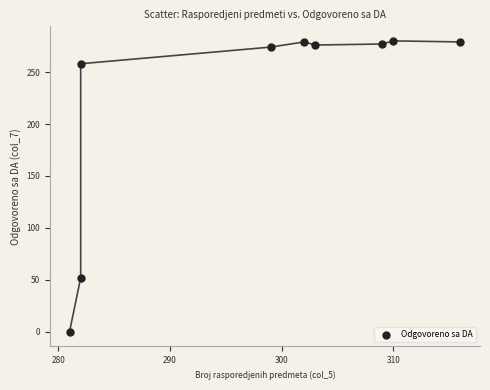

What Y value in the scatter plot is closest to 140?

52